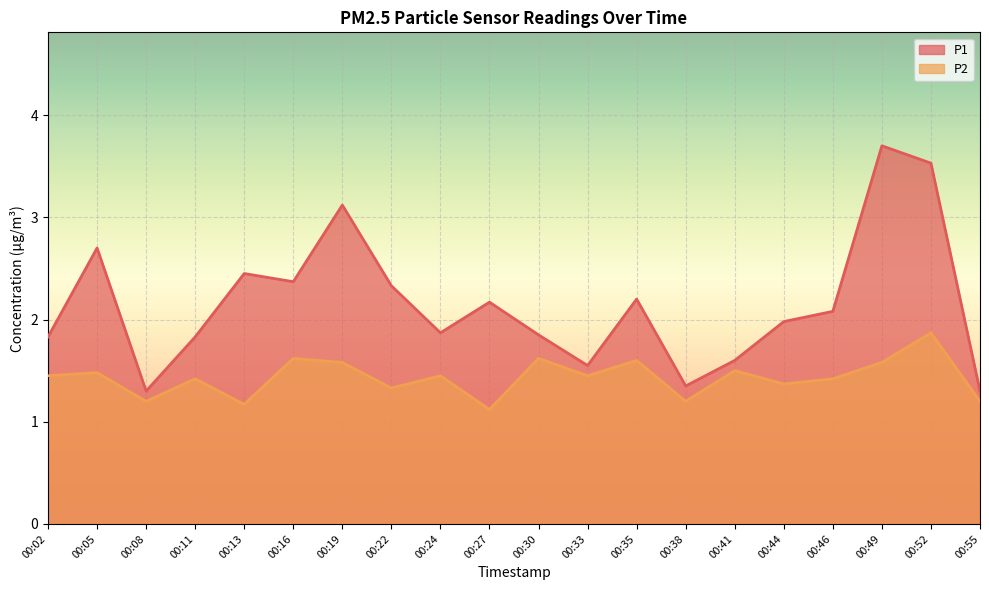

Where is P2 nearest to the value 1?

00:27